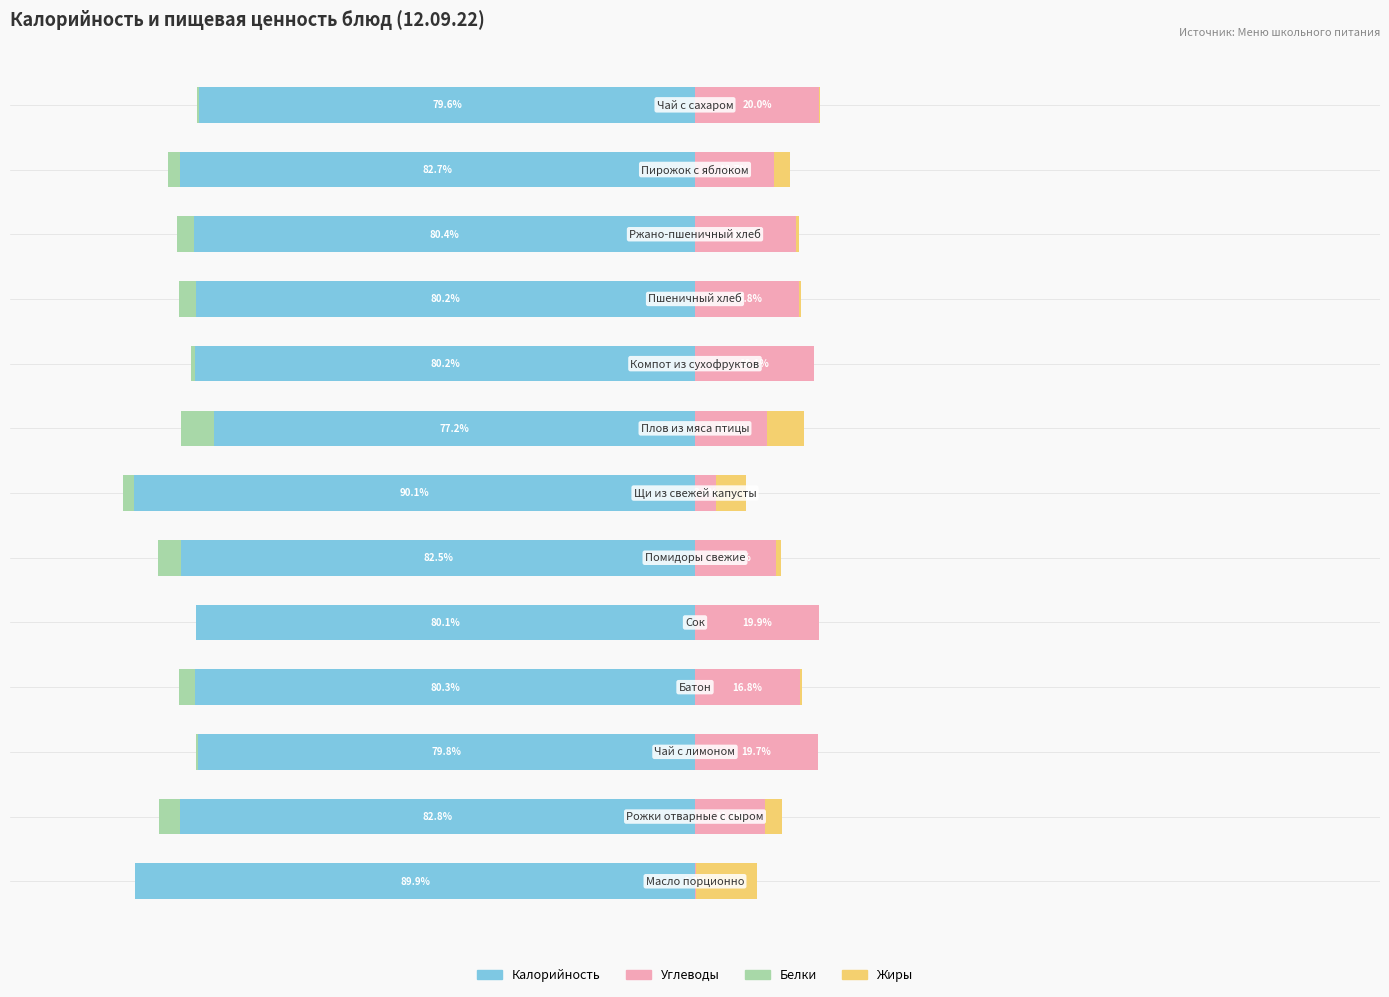

Reading left to right, what are all the values shown in this chart?

Калорийность: 0=-89.9	1=-82.8	2=-79.8	3=-80.3	4=-80.1	5=-82.5	6=-90.1	7=-77.2	8=-80.2	9=-80.2	10=-80.4	11=-82.7	12=-79.6
Белки: 0=-0.1	1=-3.3	2=-0.4	3=-2.6	4=0.0	5=-3.8	6=-1.7	7=-5.4	8=-0.6	9=-2.8	10=-2.8	11=-2.0	12=-0.3
Углеводы: 0=0.2	1=11.2	2=19.7	3=16.8	4=19.9	5=13.1	6=3.4	7=11.5	8=19.1	9=16.8	10=16.3	11=12.7	12=20.0
Жиры: 0=9.9	1=2.7	2=0.1	3=0.4	4=0.0	5=0.7	6=4.9	7=5.9	8=0.0	9=0.3	10=0.5	11=2.7	12=0.1